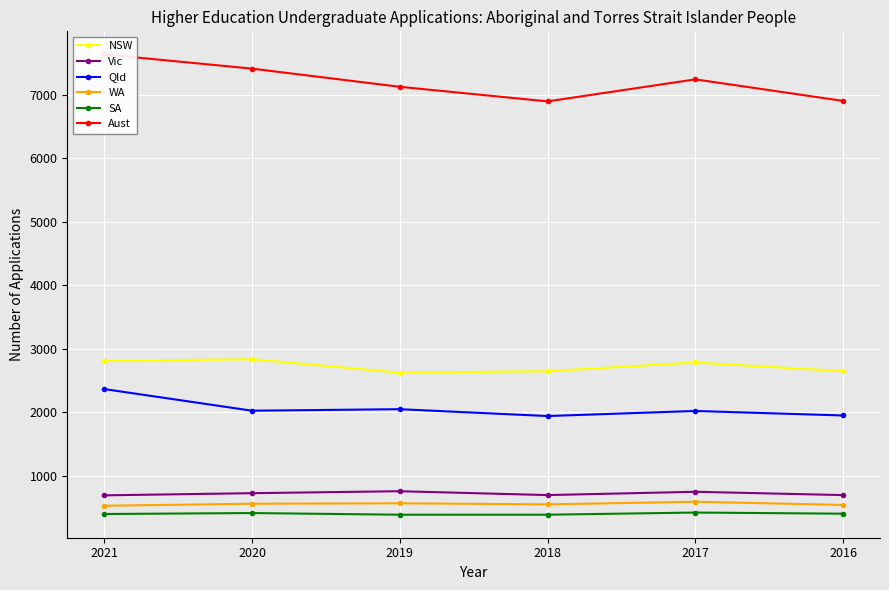

True or false: NSW has more than 2 points higher than both neighbors.

False